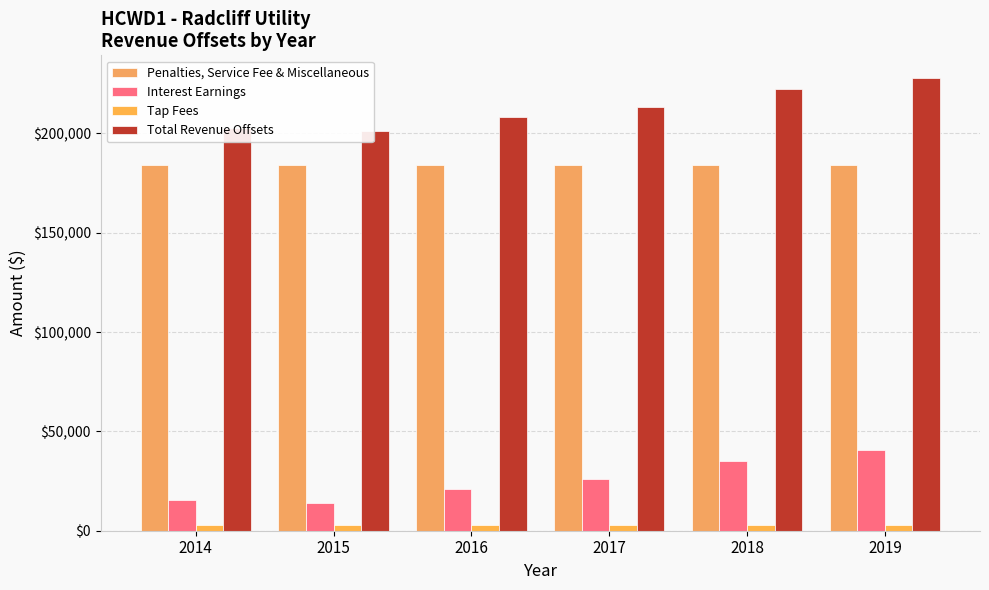

Count the number of categories in the chart.

6